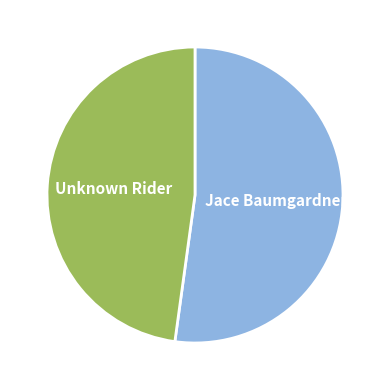

Which category has the biggest portion of the pie?

Jace Baumgardner